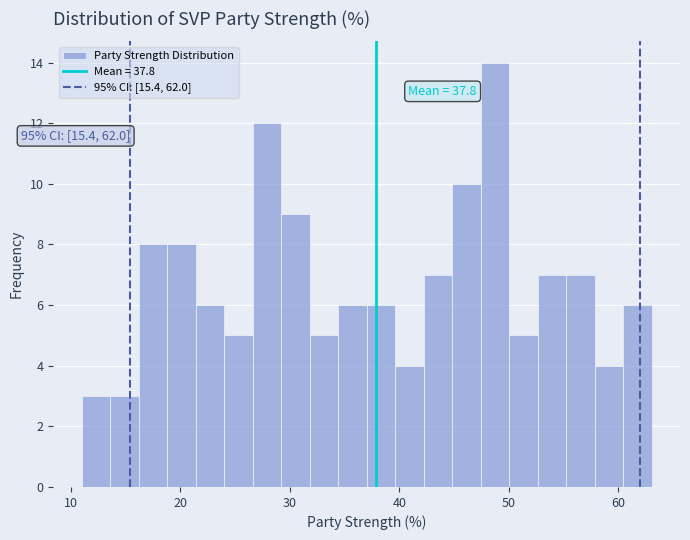

Read against the x-axis, roughly where is the centre of the tallest bar?

49